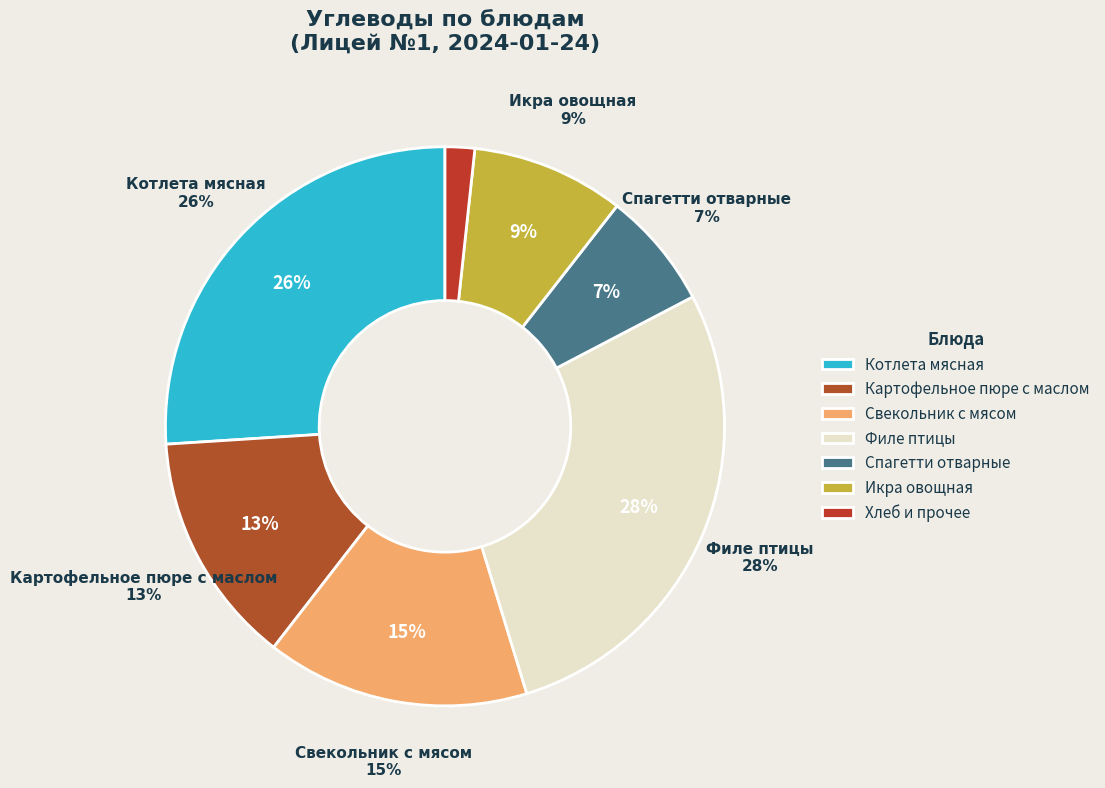

Combined, do Спагетти отварные с маслом and Чай с сахаром account for over 50%?

No